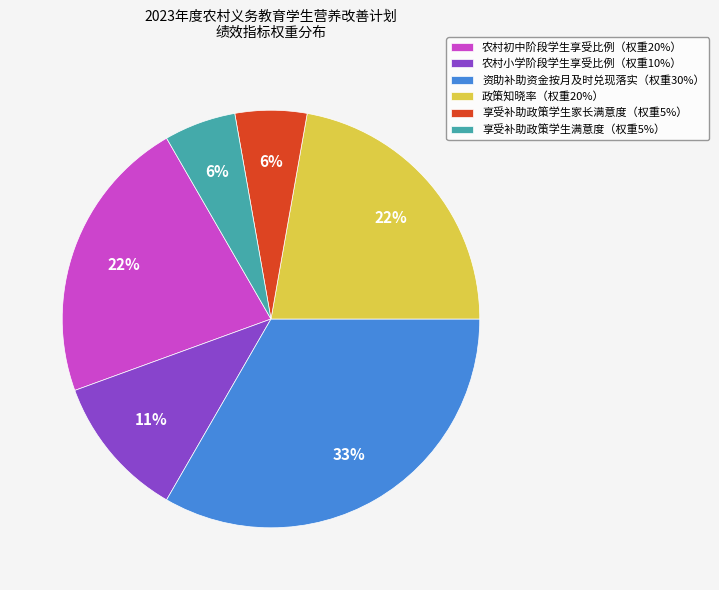

Which slice is the largest?

资助补助资金按月及时兑现落实（权重30%）